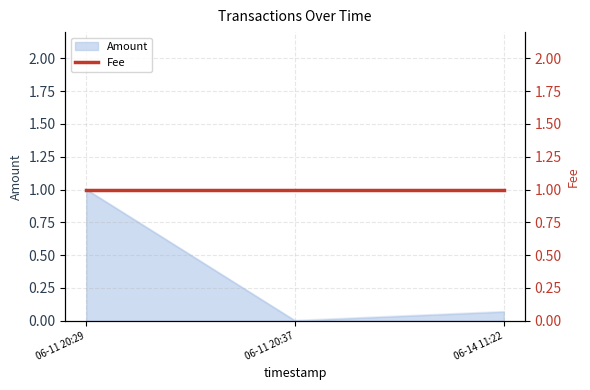

How many data points are above 0?

2